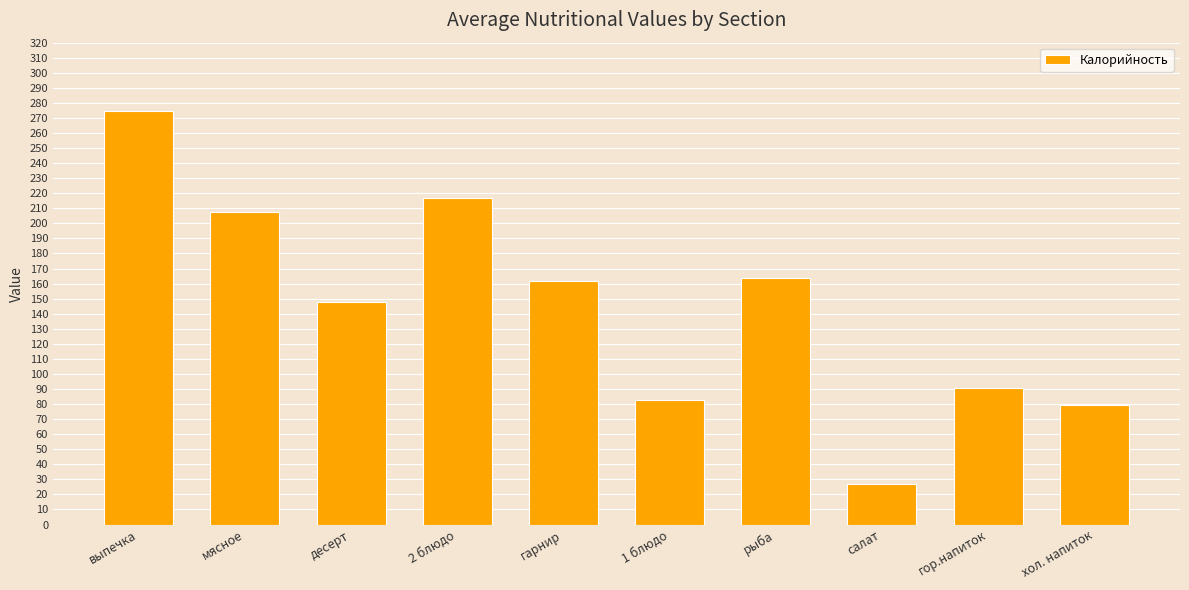

The chart shows a value of 237.5 at рыба. True or false?

False